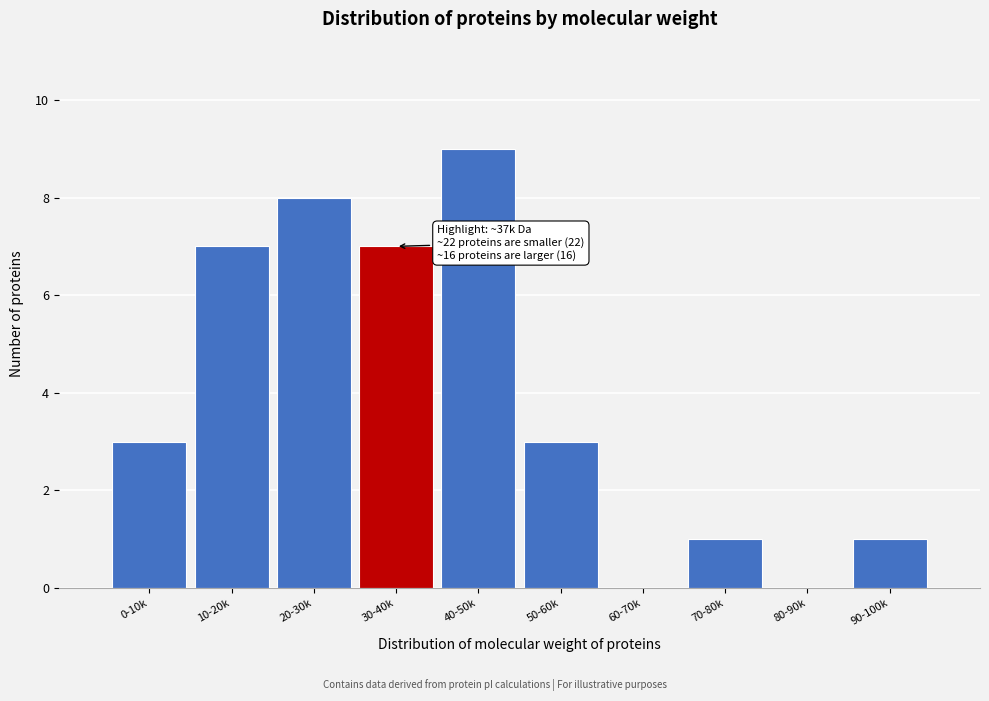

Reading left to right, what are all the values shown in this chart?

0-10k=3	10-20k=7	20-30k=8	30-40k=7	40-50k=9	50-60k=3	60-70k=0	70-80k=1	80-90k=0	90-100k=1